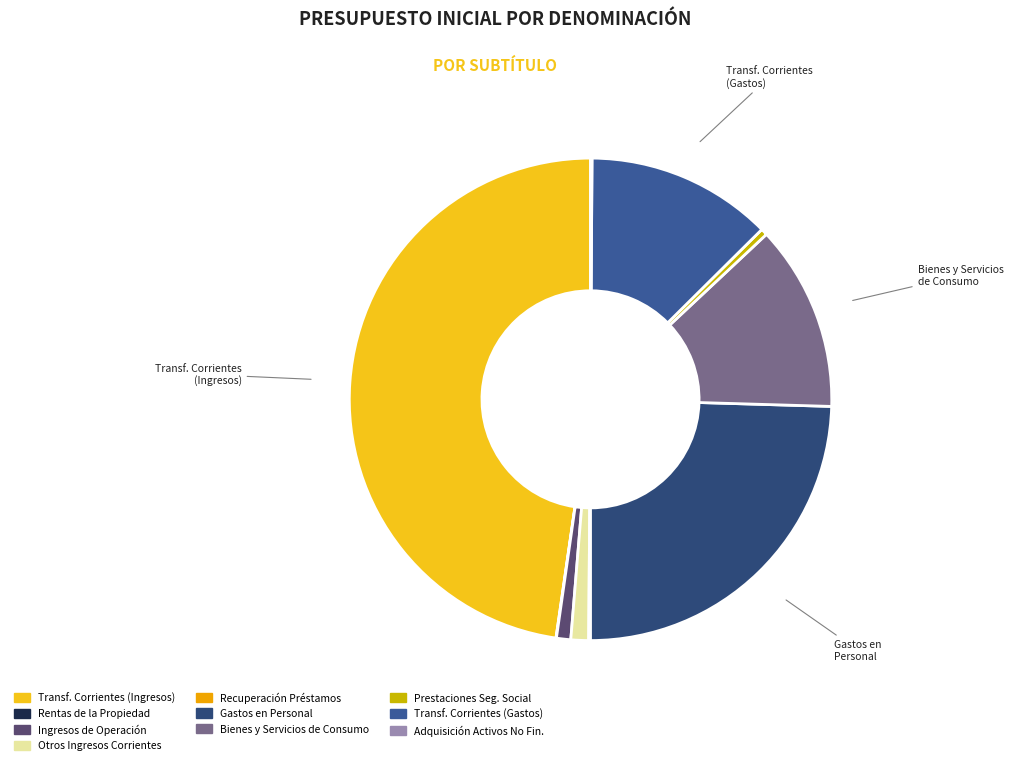

To the nearest percent, what is the average slice percentage?

10%